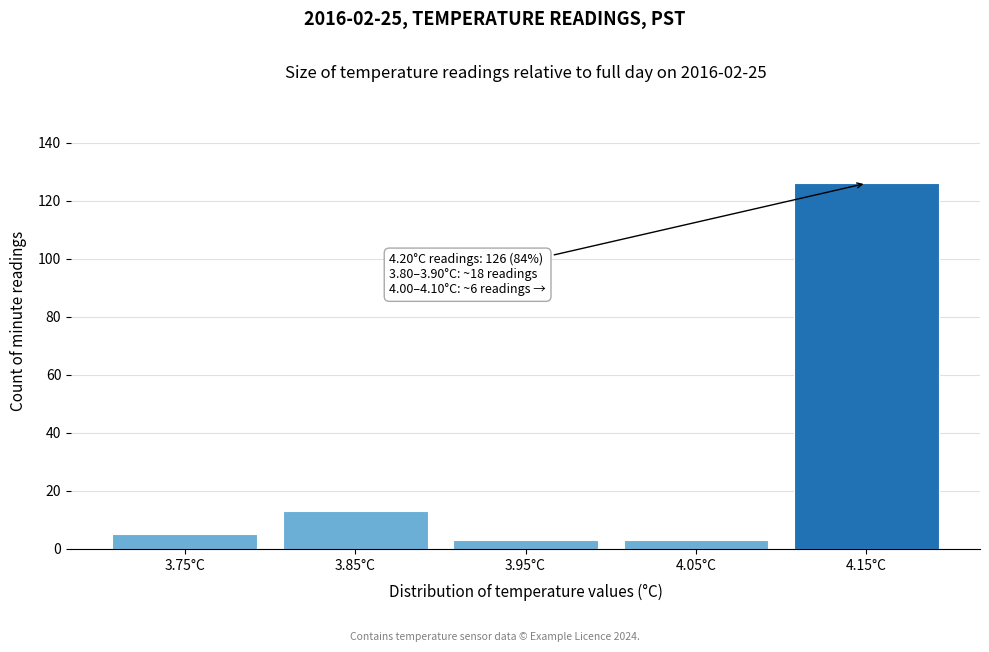

Reading left to right, extract all data points from this chart.

3.75°C=5	3.85°C=13	3.95°C=3	4.05°C=3	4.15°C=126